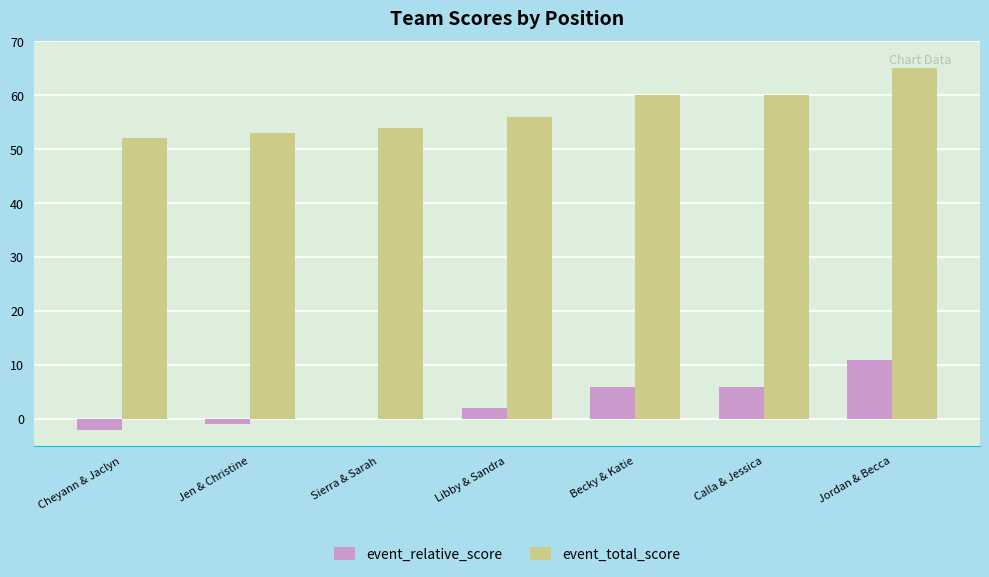

At which category does the chart reach its peak across all series?

Jordan & Becca